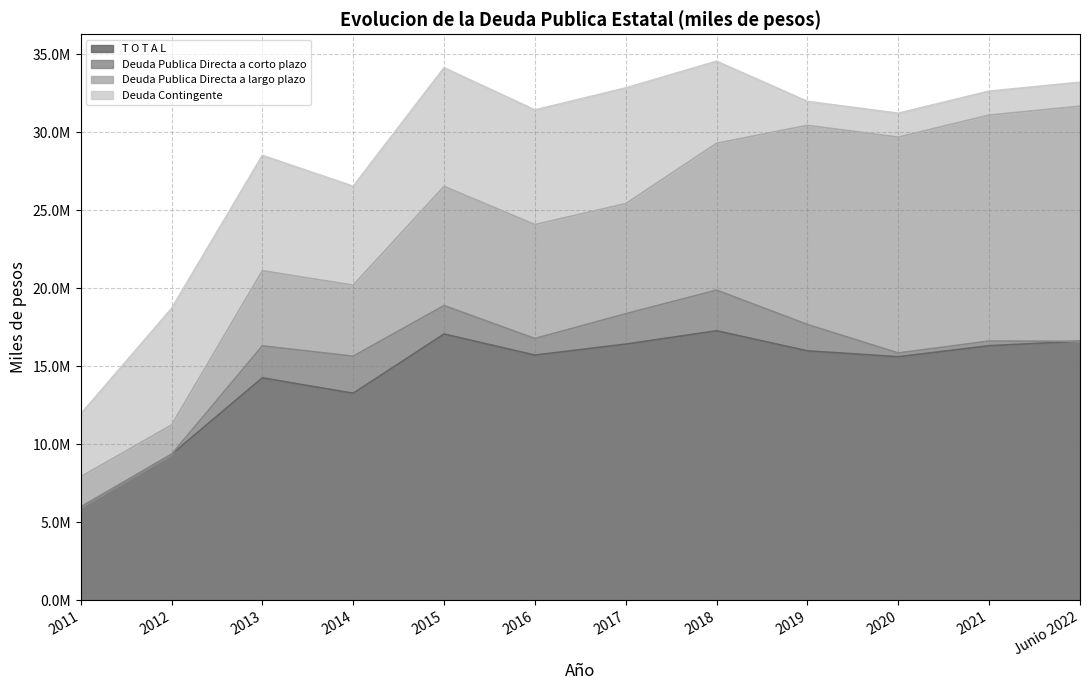

Reading left to right, list all the values displayed in this chart.

T O T A L: 2011=5970267.0	2012=9353148.0	2013=14262516.0	2014=13273187.0	2015=17072505.0	2016=15720653.6	2017=16424811.1	2018=17280573.5	2019=15992516.1	2020=15614372.1	2021=16322049.7	Junio 2022=16607239.7
Deuda Publica Directa a corto plazo: 2011=0.0	2012=0.0	2013=2050000.0	2014=2375000.0	2015=1825000.0	2016=1061100.0	2017=1948259.0	2018=2603961.0	2019=1691051.0	2020=240000.0	2021=300000.0	Junio 2022=0.0
Deuda Publica Directa a largo plazo: 2011=1947000.0	2012=1882536.0	2013=4818034.0	2014=4556779.0	2015=7640533.0	2016=7307958.8	2017=7060125.8	2018=9414995.1	2019=12767230.0	2020=13840137.0	2021=14487814.7	Junio 2022=15073004.6
Deuda Contingente: 2011=4023267.0	2012=7470612.0	2013=7394482.0	2014=6341408.0	2015=7606972.0	2016=7351594.8	2017=7416426.3	2018=5261617.4	2019=1534235.1	2020=1534235.1	2021=1534235.1	Junio 2022=1534235.1